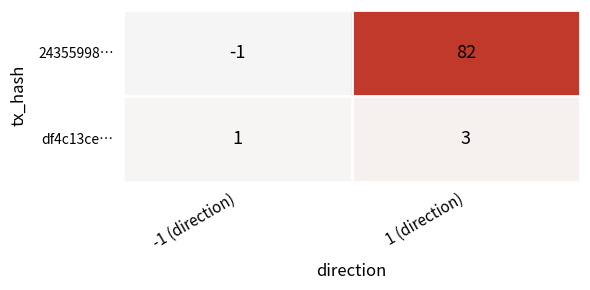

Which series has the largest total across all categories?

24355998…